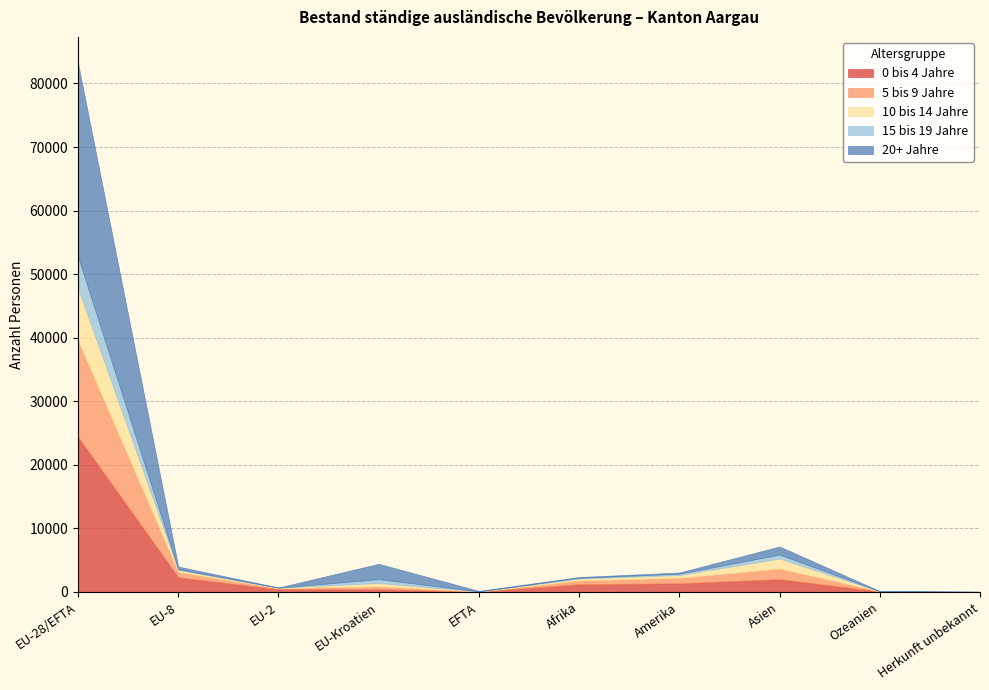

At which label is 15 bis 19 Jahre closest to 2493?

Asien